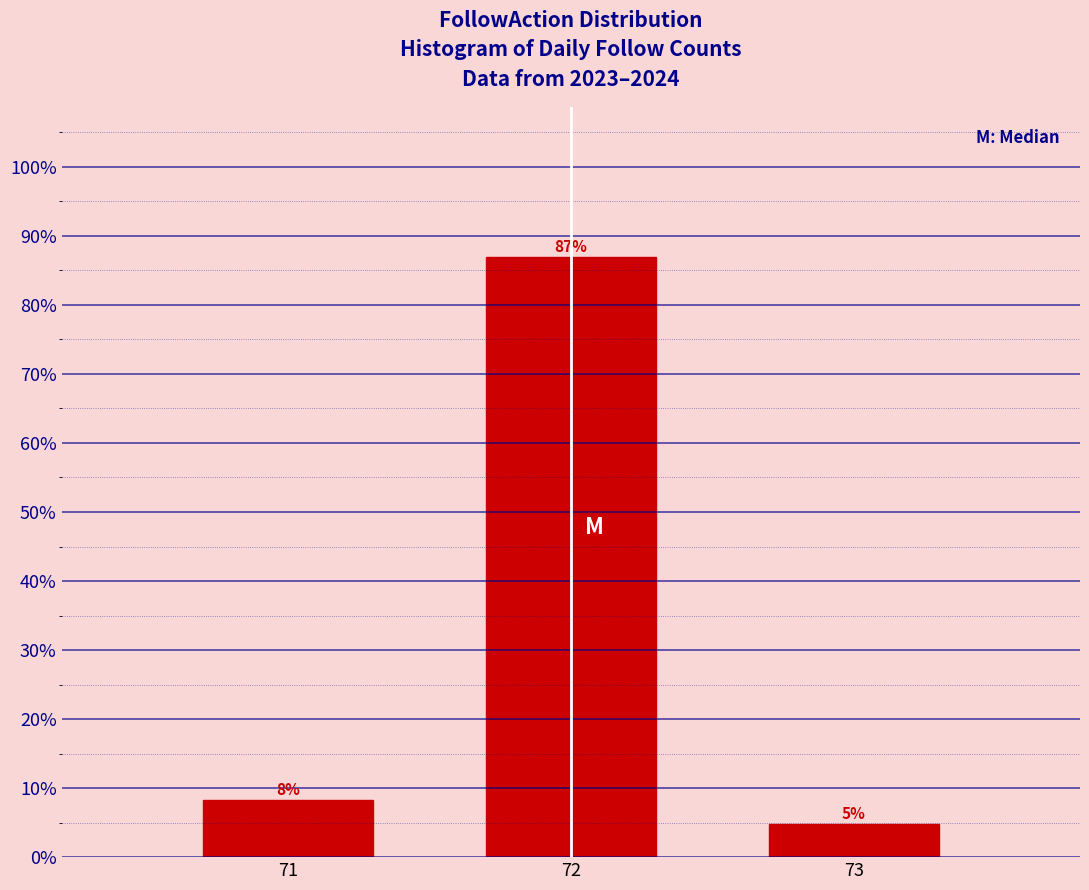

How many bars are there in total?

3